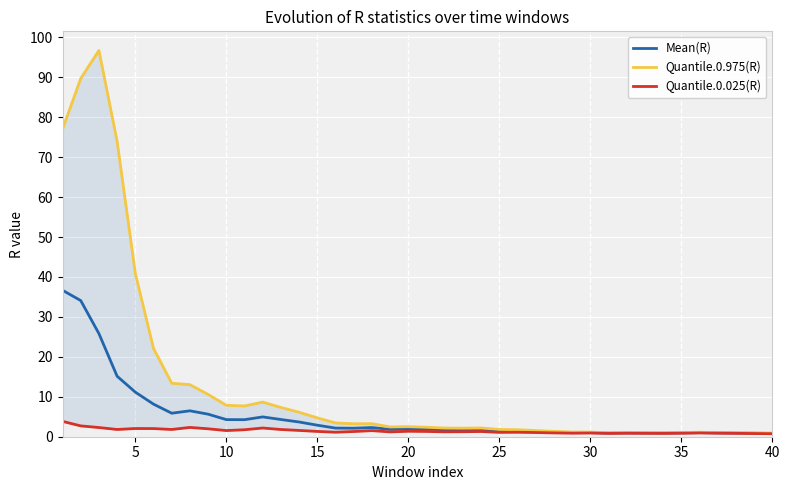

What is the highest value of the Mean(R) series?

36.7